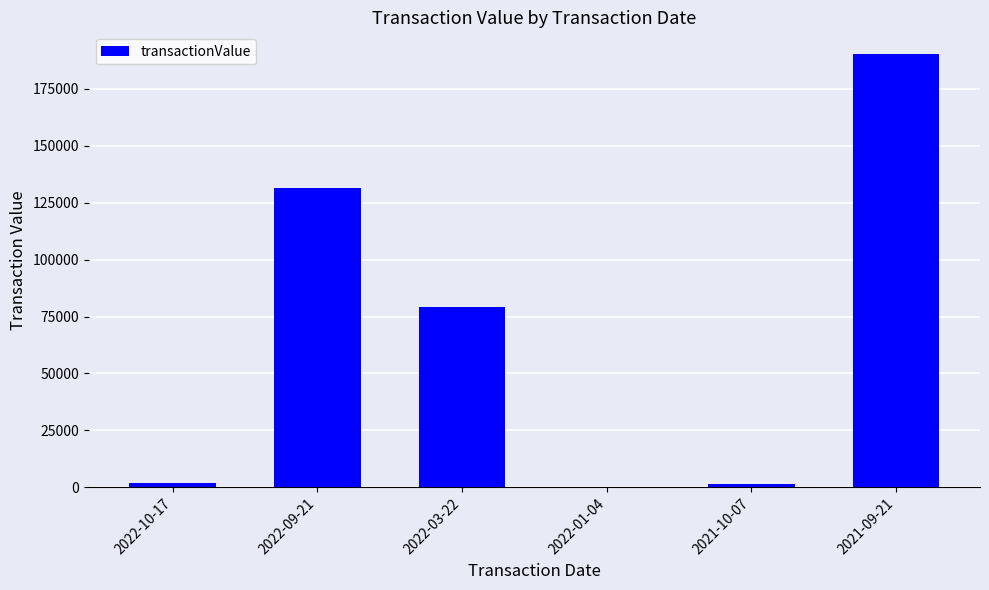

What is the sum of all values?

404086